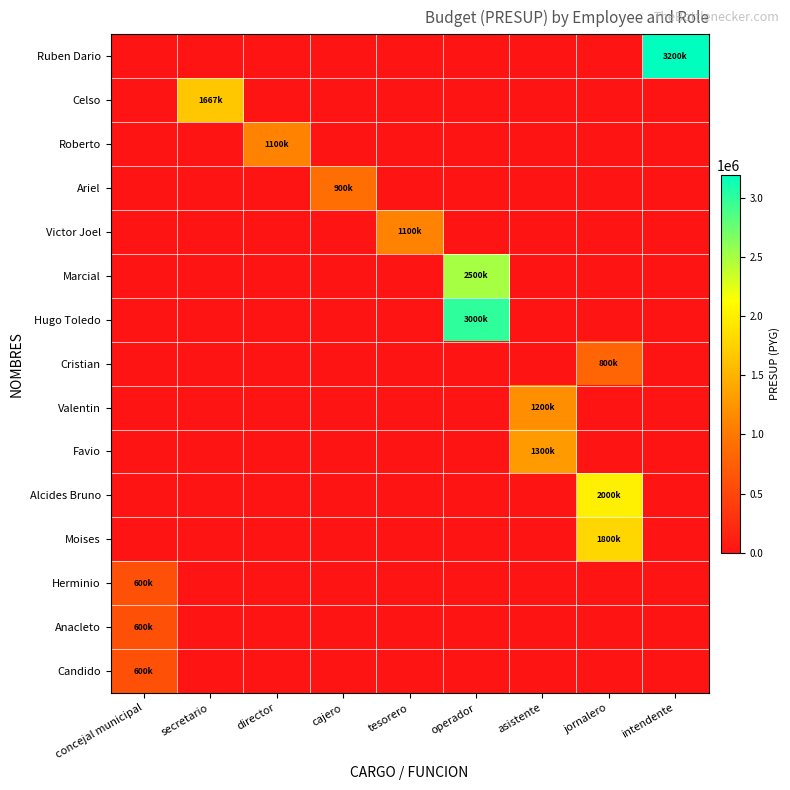

What is the total value across all series at cajero?

900000